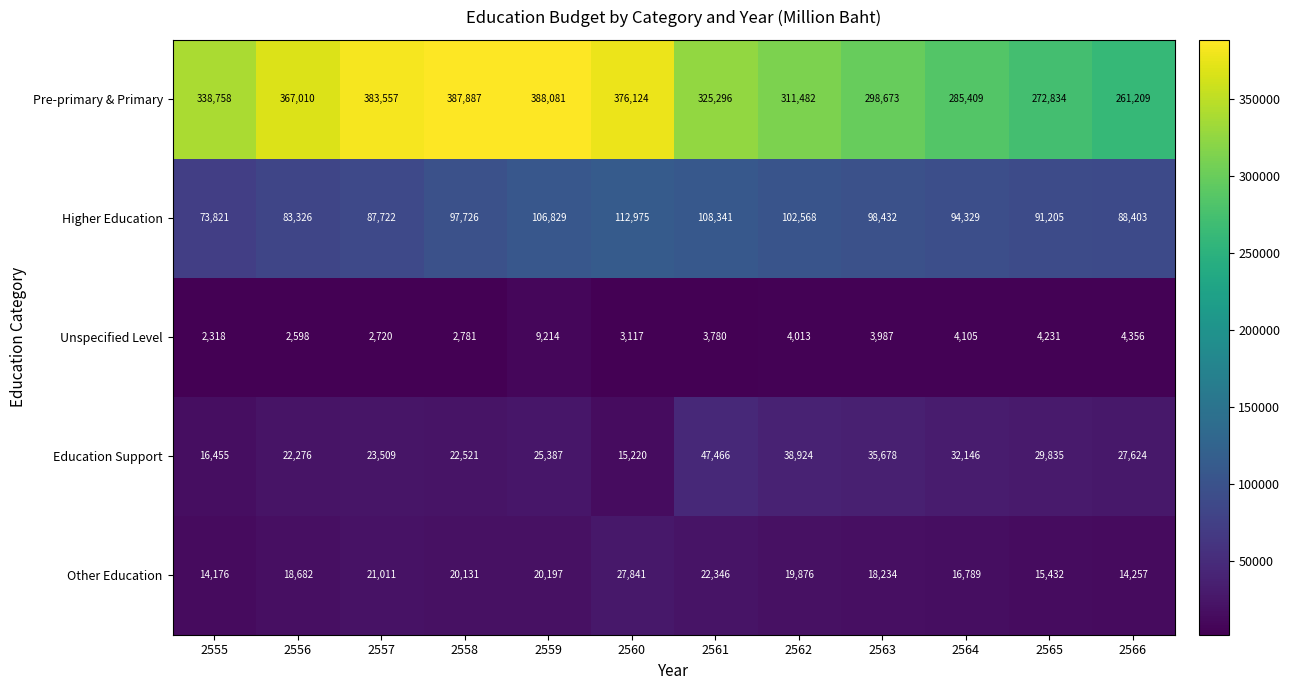

Count the number of data series in this chart.

5